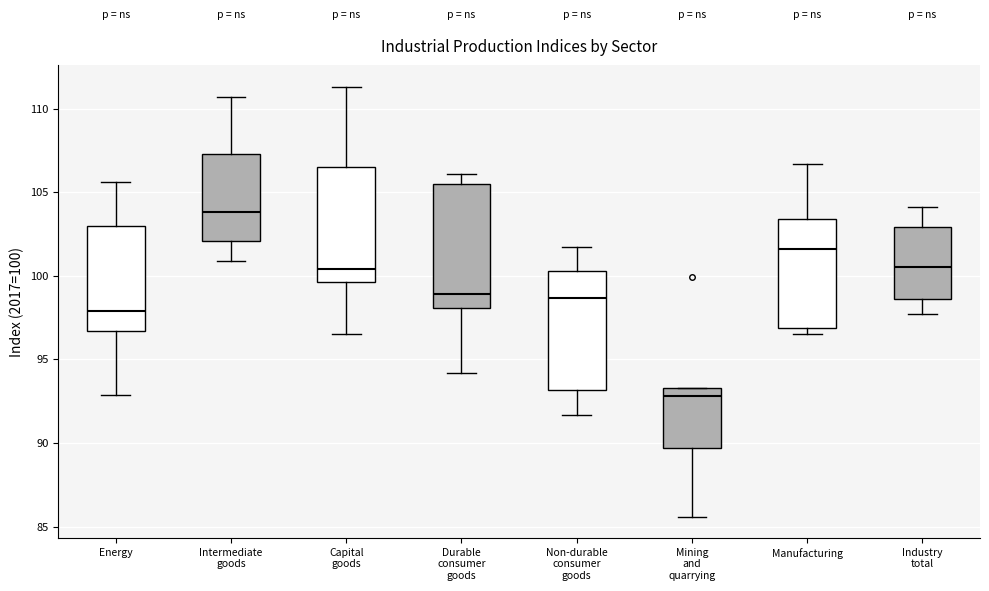

Where does the median line of the box for Intermediate goods sit on the y-axis? The values are not printed on the chart, so give them approximately, as read against the axis.

104.0